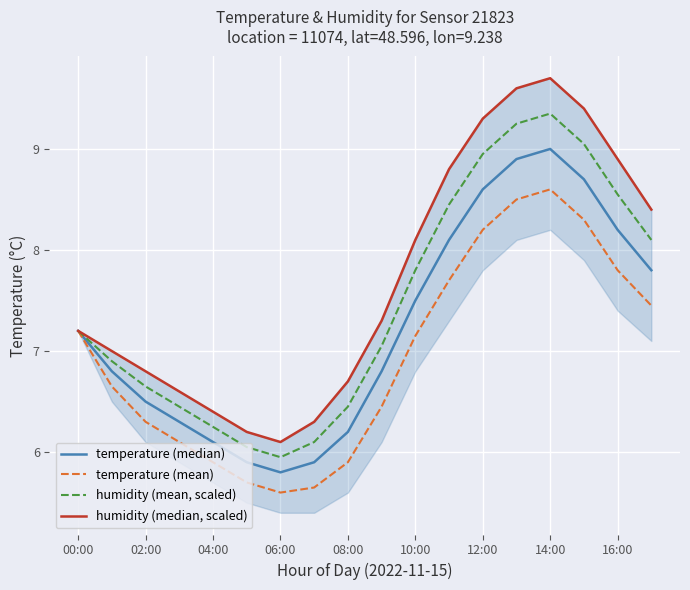

True or false: temperature (mean) and humidity (mean, scaled) intersect in this chart.

False